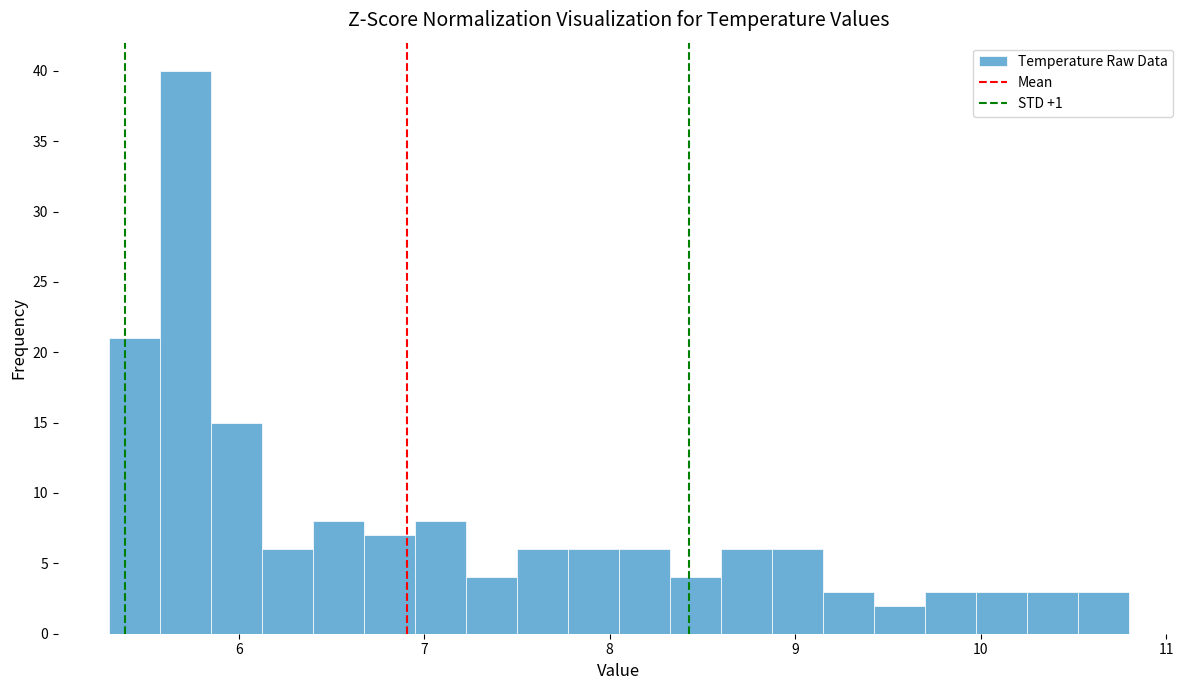

Read against the x-axis, roughly where is the centre of the tallest bar?

5.7